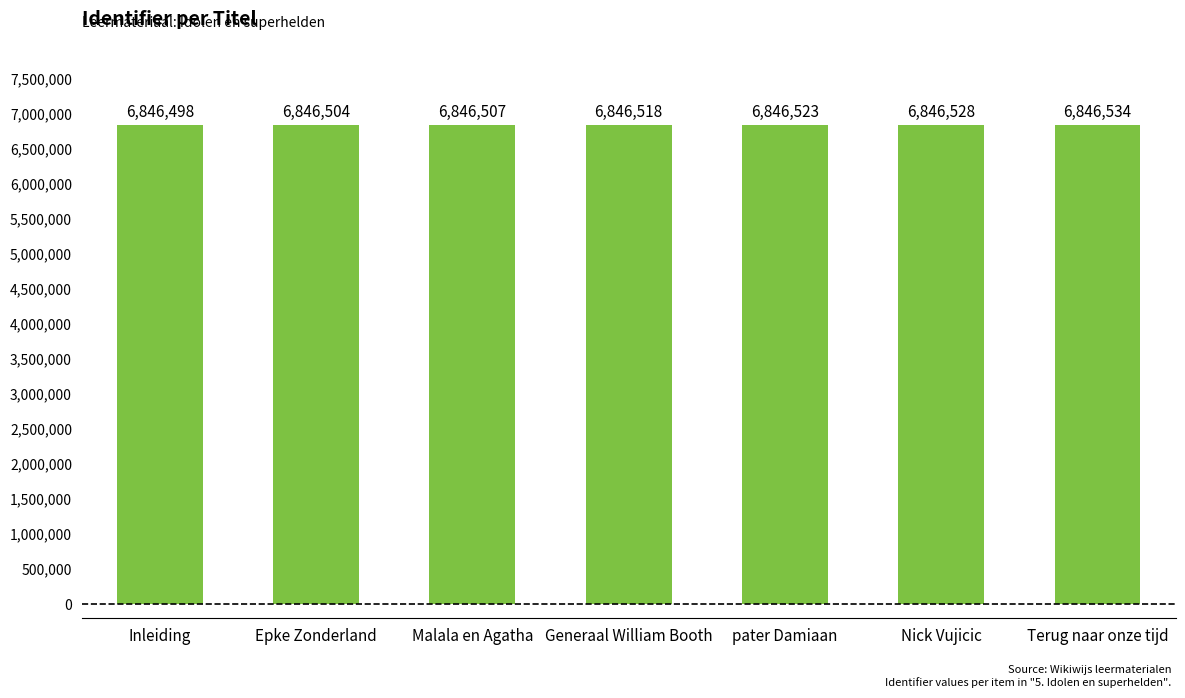

Rank the categories by value from highest to lowest.

Terug naar onze tijd, Nick Vujicic, pater Damiaan, Generaal William Booth, Malala en Agatha, Epke Zonderland, Inleiding